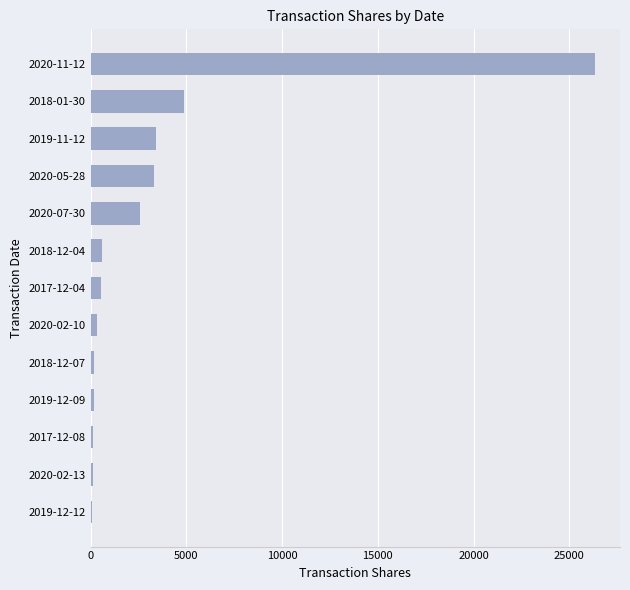

What is the sum of all values?

42641